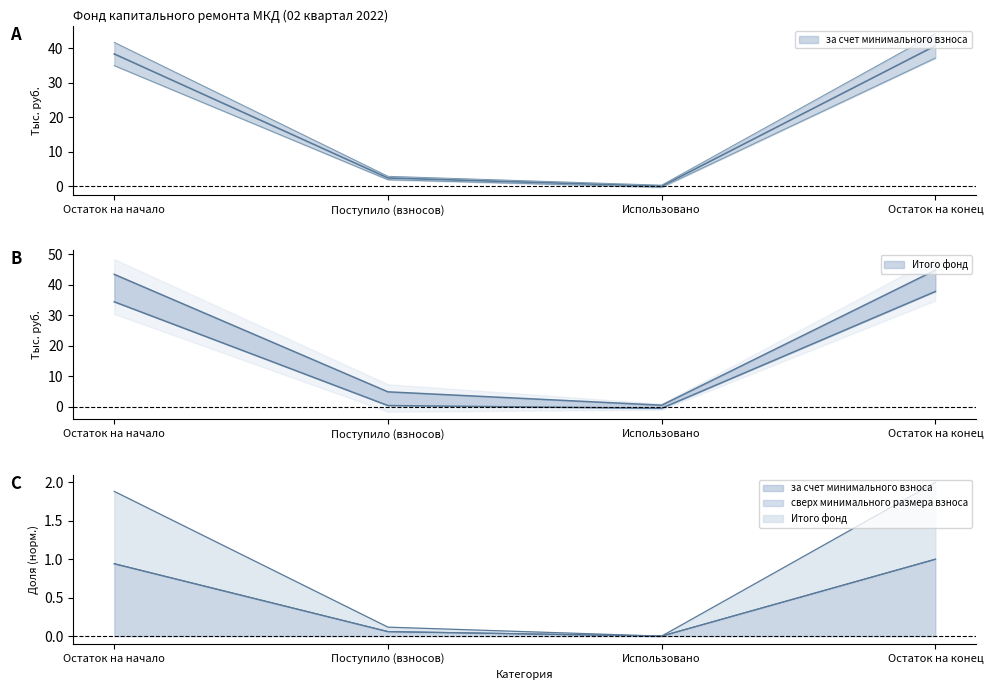

How many values in Итого фонд are below zero?

1